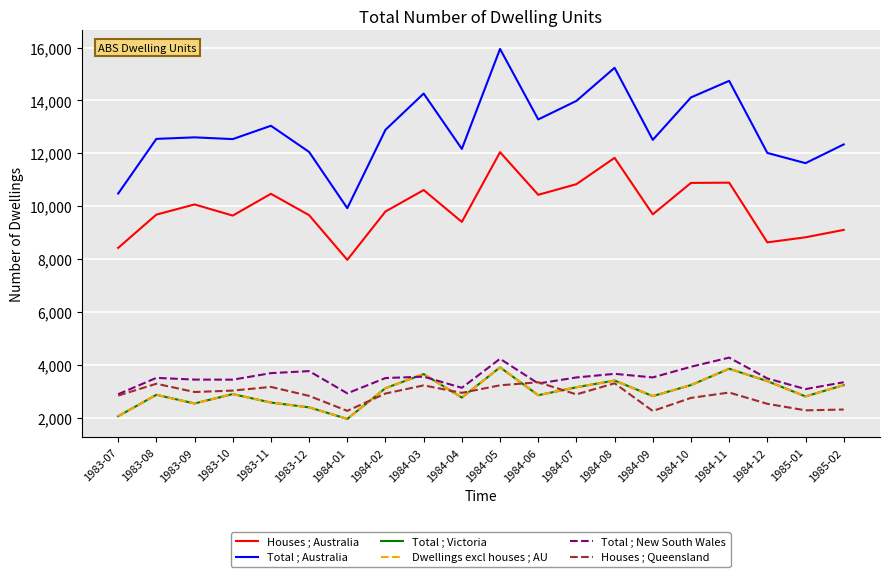

Where is the first local maximum for Dwellings excl houses ; AU?

1983-08